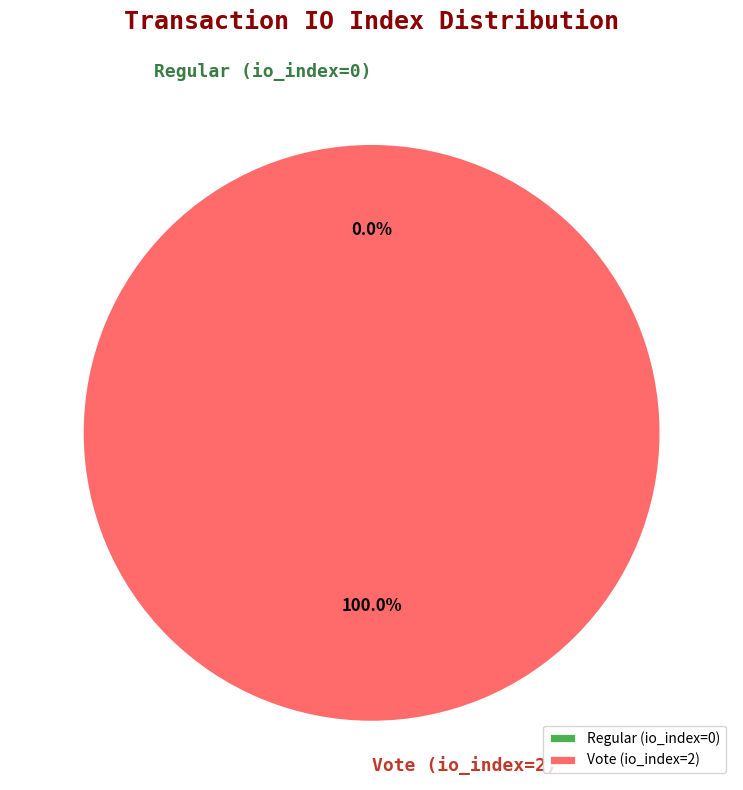

To the nearest percent, what is the difference between the Regular (io_index=0) and Vote (io_index=2) slice percentages?

100%